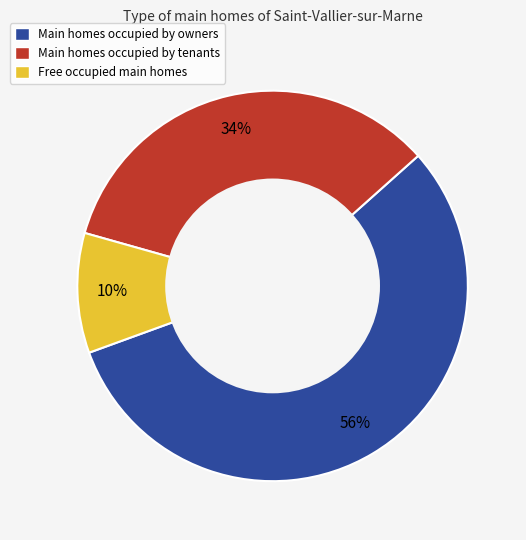

Does any single category account for the majority?

Yes